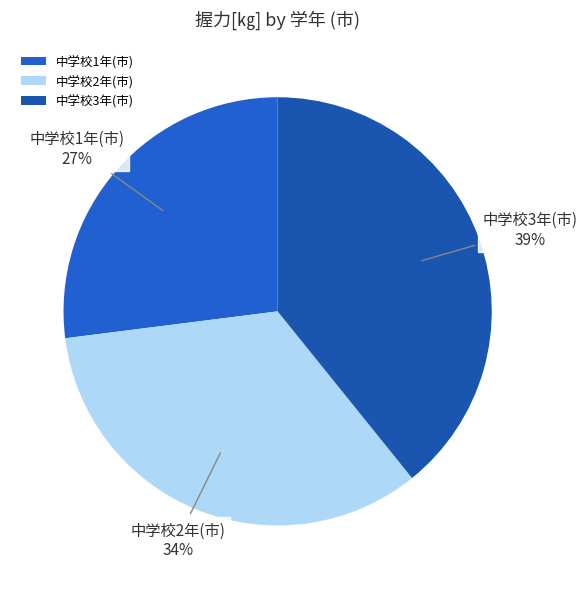

Which has a higher value, 中学校2年(市) or 中学校3年(市)?

中学校3年(市)